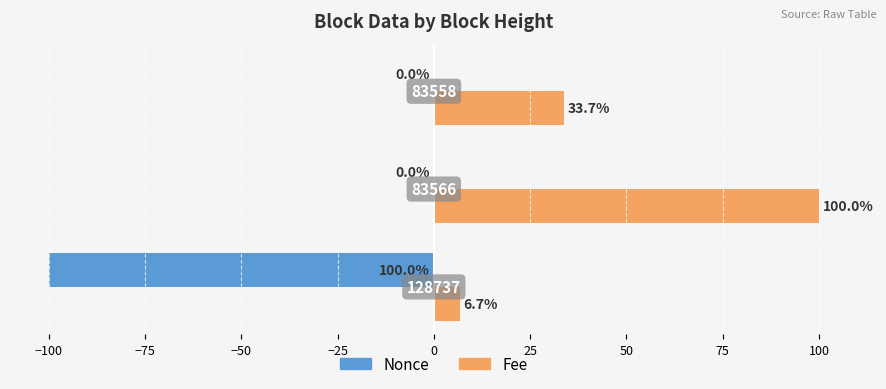

Which series has the largest total across all categories?

Fee